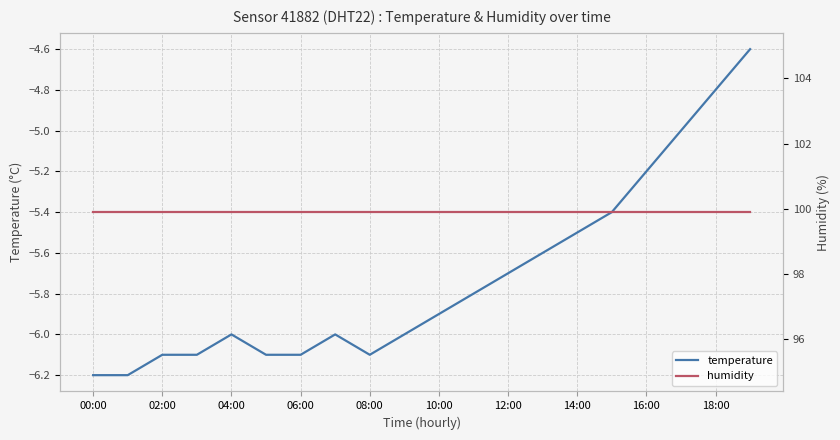

How many data points in temperature are less than -5?

17